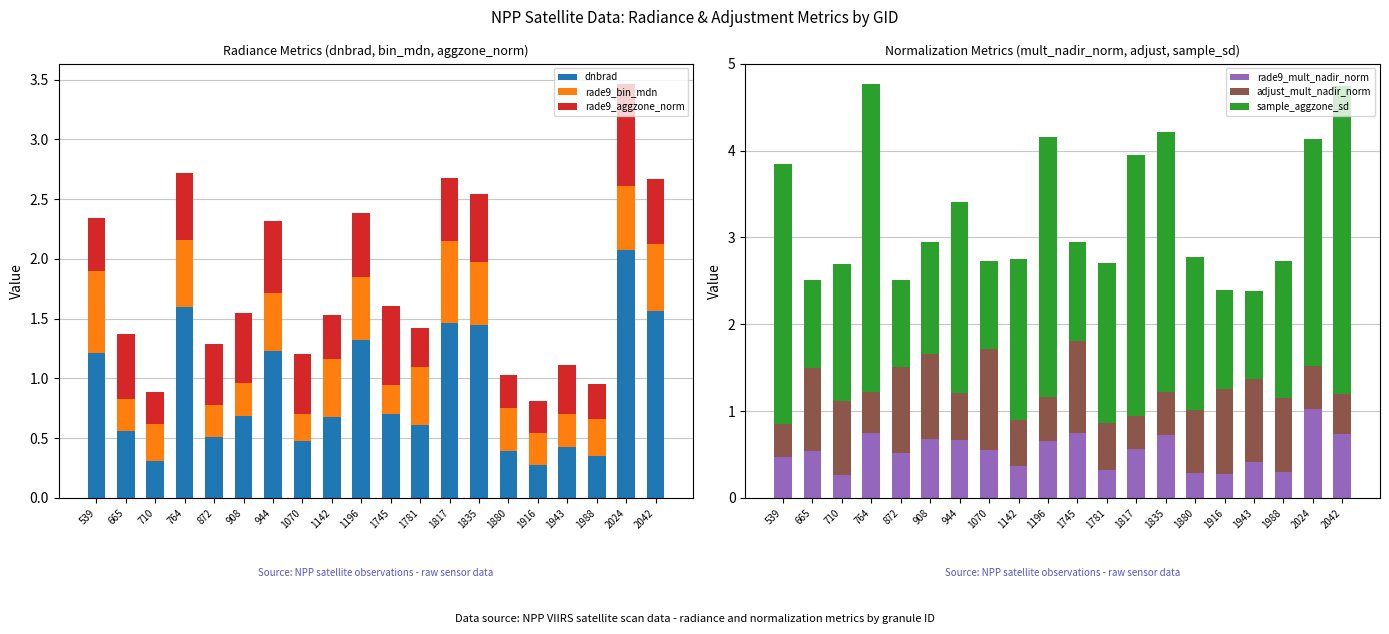

What is the difference between the maximum and minimum values in the dnbrad series?

1.8